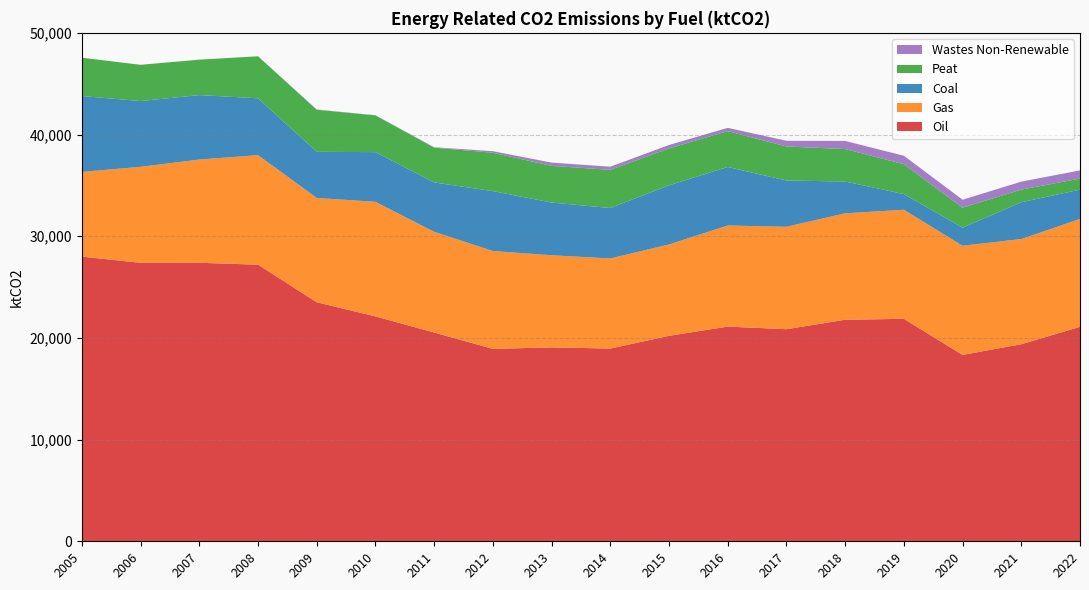

Reading left to right, list all the values displayed in this chart.

Oil: 27995	27386	27390	27202	23507	22113	20530	18923	19068	18954	20208	21113	20857	21787	21878	18327	19380	21090
Gas: 8330	9442	10149	10771	10257	11268	9905	9621	9061	8860	8981	9940	10071	10466	10725	10735	10344	10606
Coal: 7463	6465	6342	5591	4536	4890	4854	5892	5184	4959	5818	5757	4553	3128	1544	1781	3616	2887
Peat: 3766	3564	3483	4132	4134	3612	3423	3775	3606	3752	3630	3527	3343	3191	2934	1965	1246	1082
Wastes Non-Renewable: 0	0	0	0	29	17	37	151	320	312	334	321	562	798	832	781	782	810